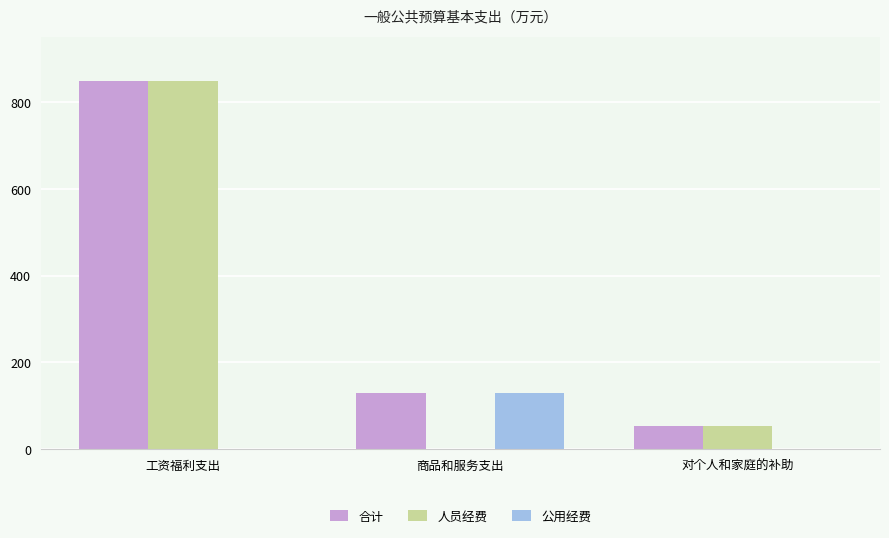

Are the bars grouped side by side (vs. stacked)?

Yes